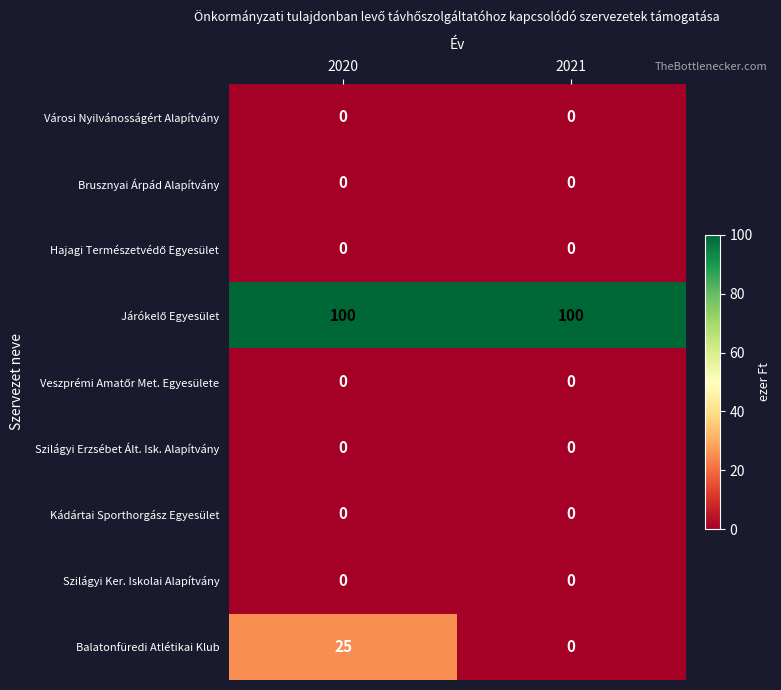

What is the spread (max minus min) of values at 2020?

100